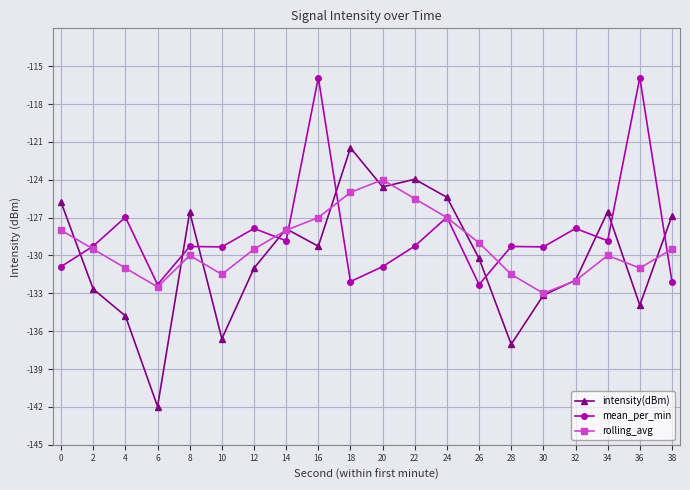

After their last crossing, which series has the higher values: mean_per_min or intensity(dBm)?

intensity(dBm)